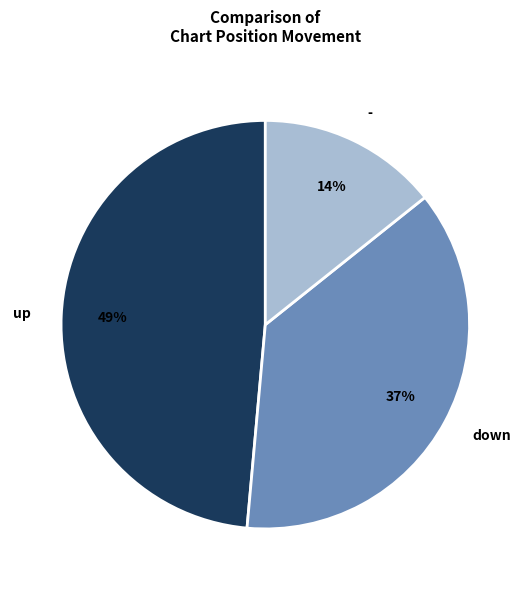

To the nearest percent, what percentage of the pie is down?

37%